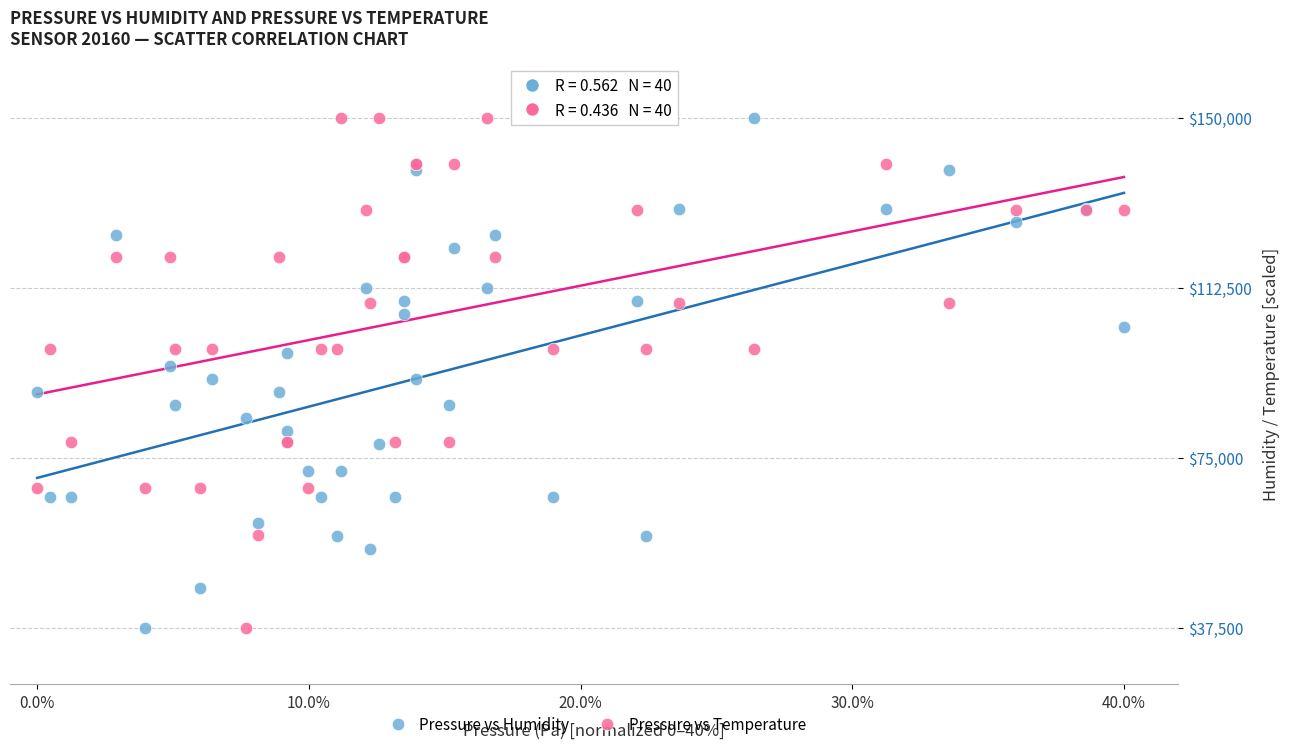

What is the X range (max minus min) for the scatter plot?

40.0